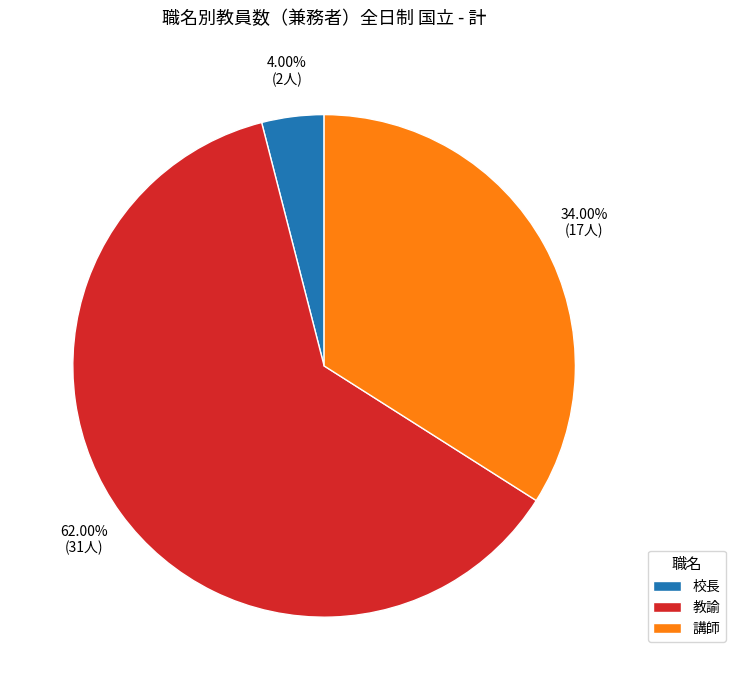

What percentage is the 校長 slice, to the nearest percent?

4%